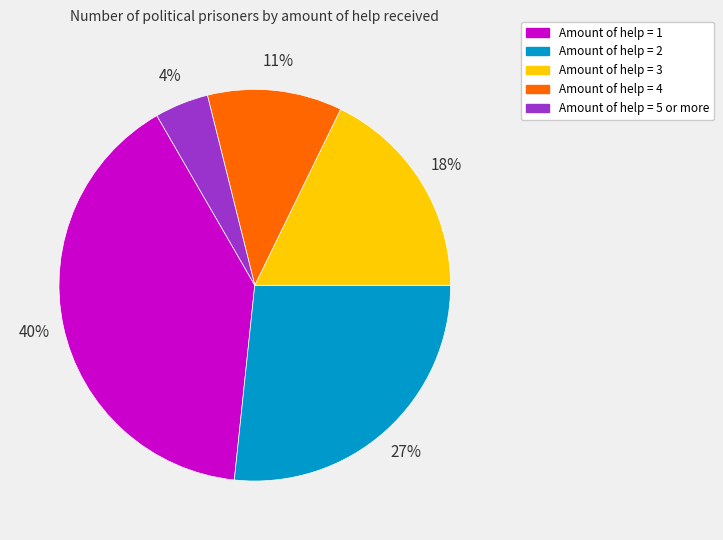

The Amount of help = 2 slice represents 41% of the pie. True or false?

False